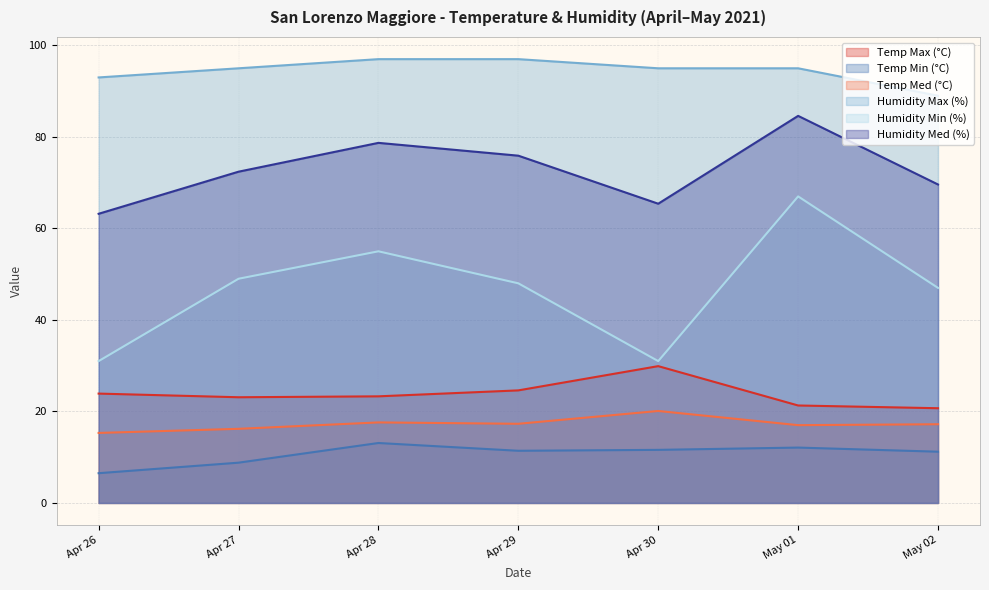

What is the sum of the Humidity Max (%) values at Apr 27 and Apr 26?

188.0